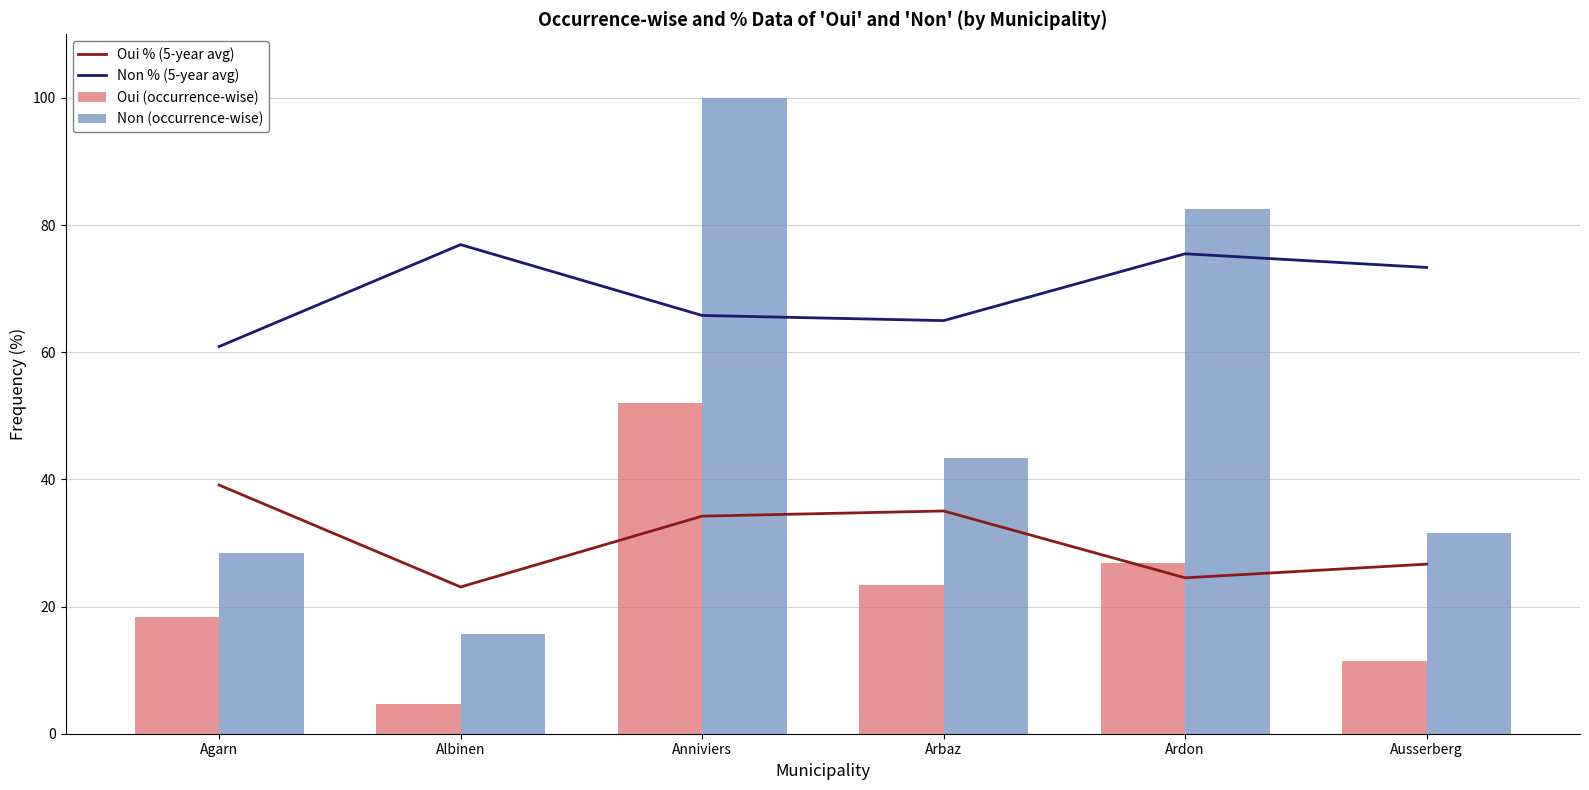

What is the sum of the Oui (occurrence-wise) values at Agarn and Albinen?

23.0